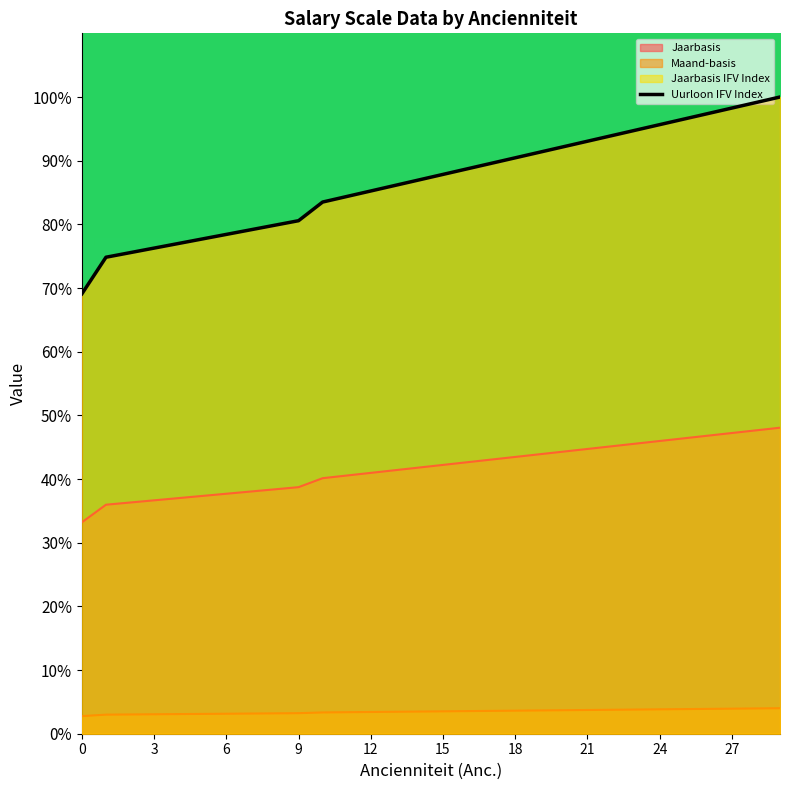

What is the highest value of the Jaarbasis IFV Index series?

100.0